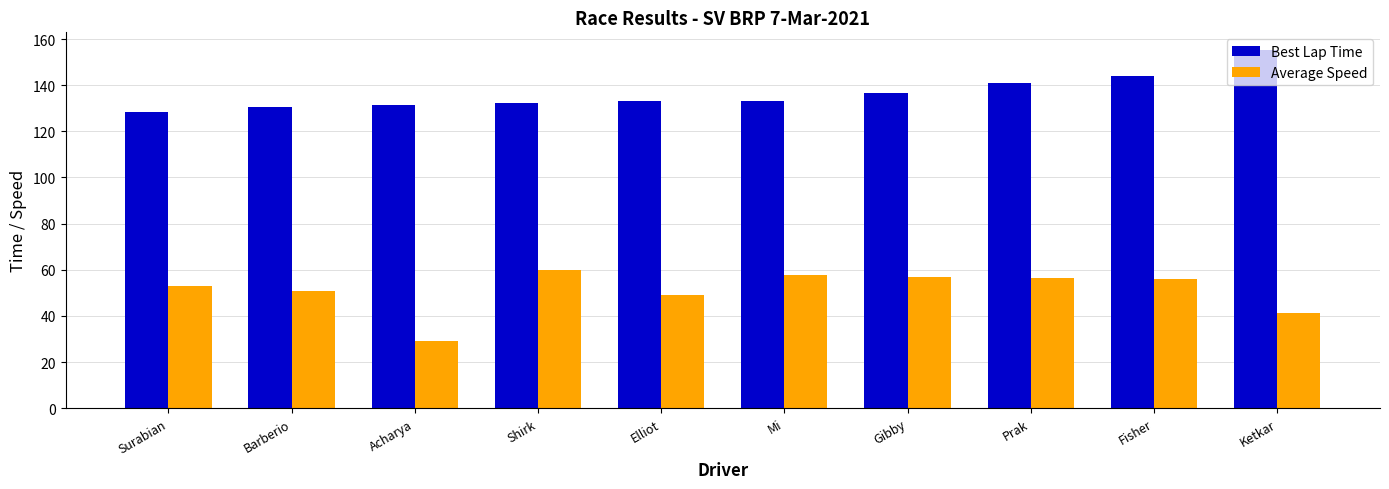

What is the value of the Average Speed bar at the 8th from the left?

56.4